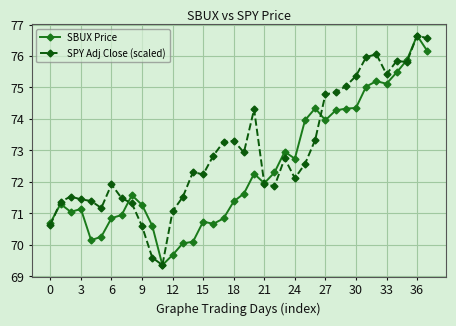

At how many categories does at least one series exceed 70?

37